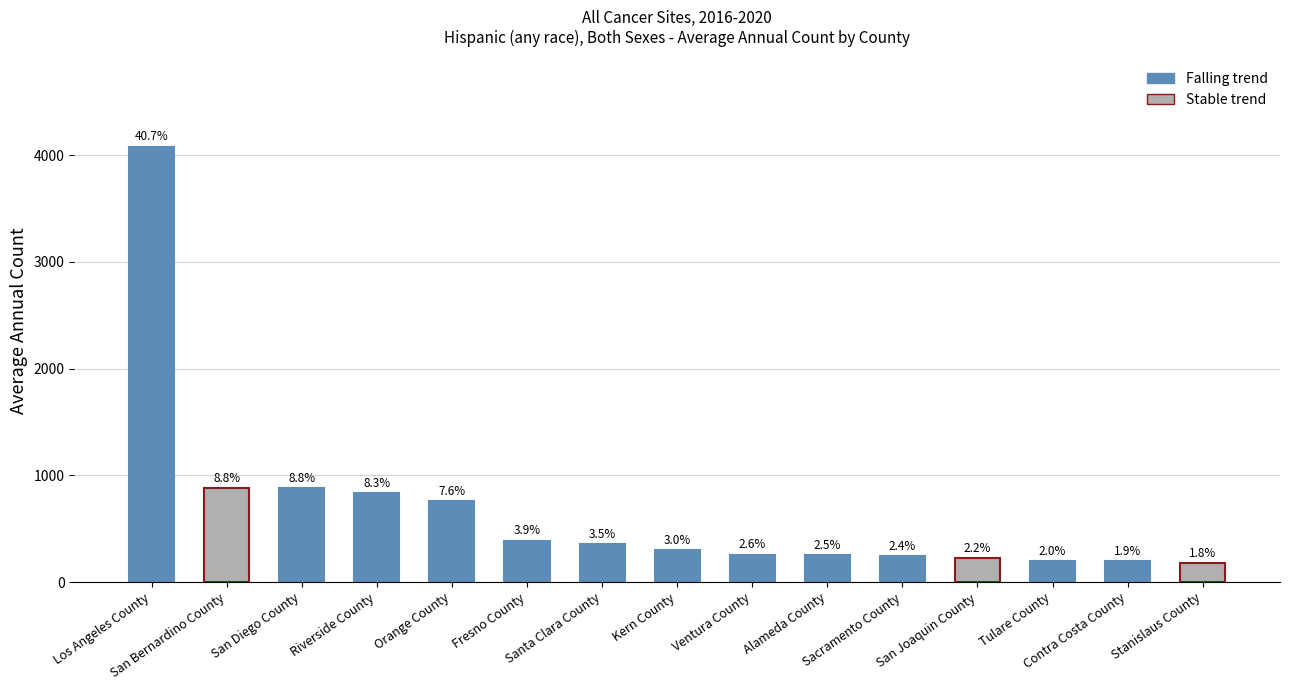

Rank the categories by value from lowest to highest.

Stanislaus County, Contra Costa County, Tulare County, San Joaquin County, Sacramento County, Alameda County, Ventura County, Kern County, Santa Clara County, Fresno County, Orange County, Riverside County, San Bernardino County, San Diego County, Los Angeles County